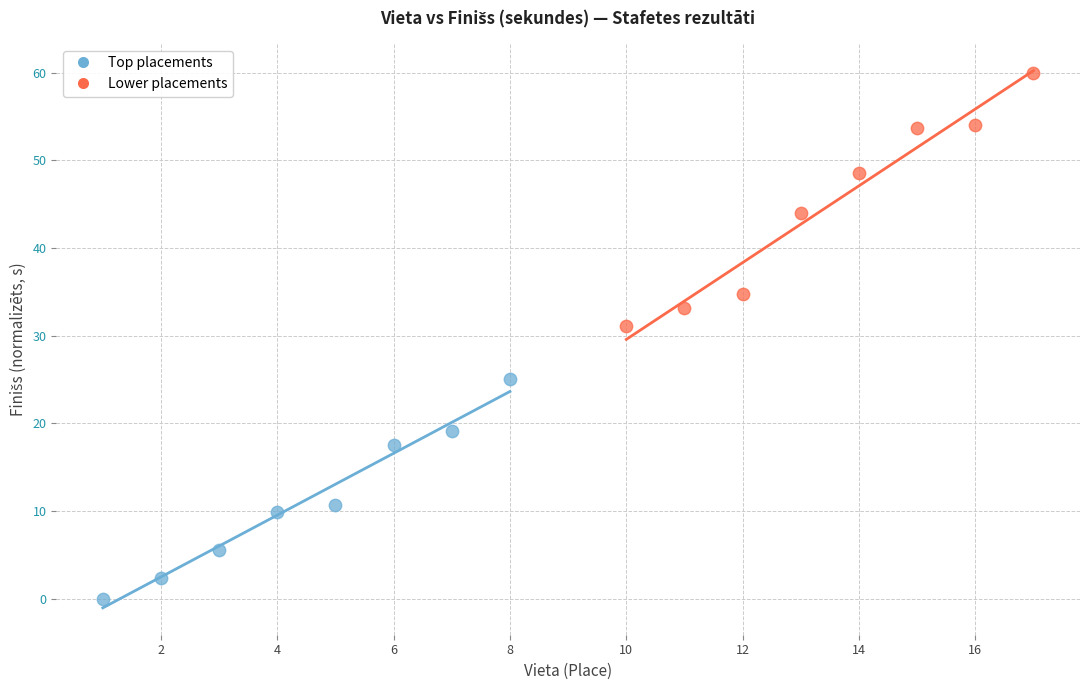

Which series reaches the minimum Y coordinate?

Top placements